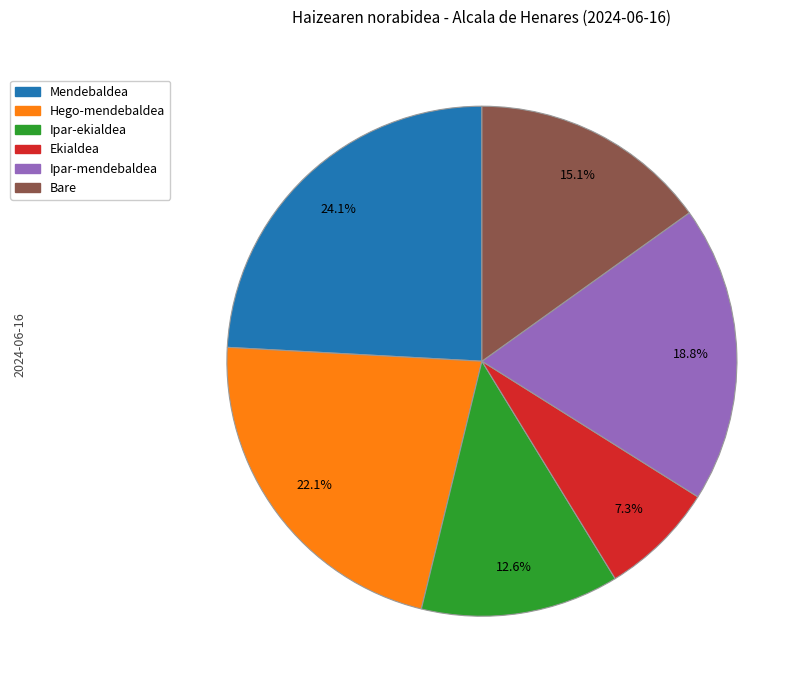

What is the ratio of the value at Ipar-ekialdea to the value at Bare?

0.8